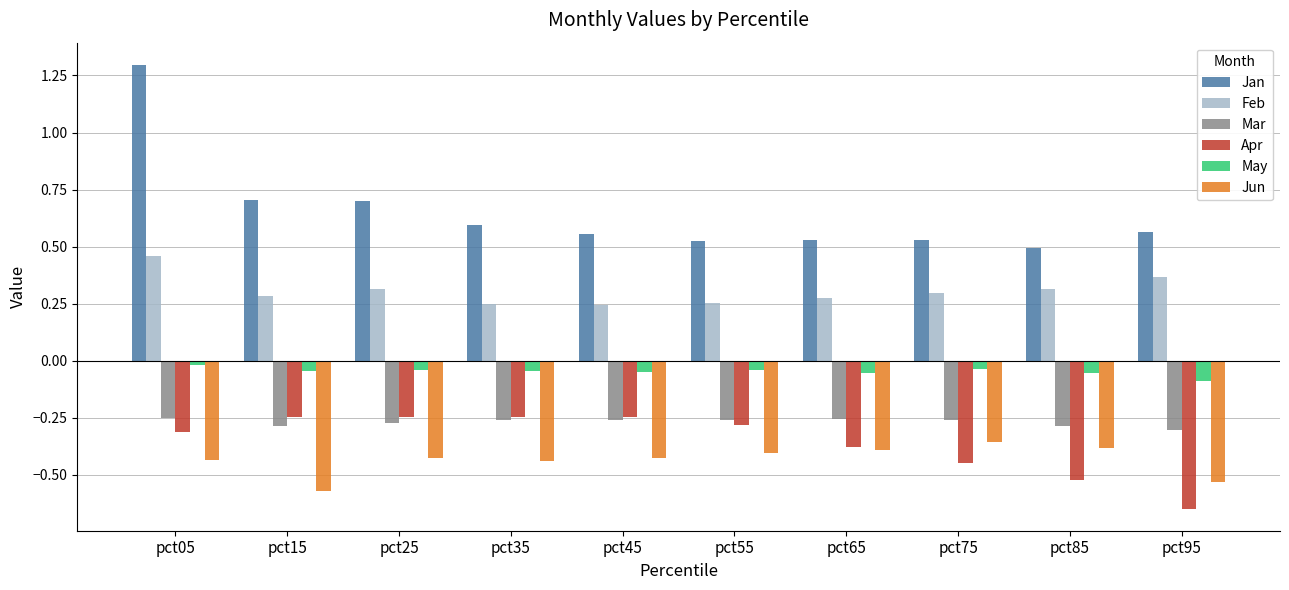

Which series has the widest spread of values?

Jan